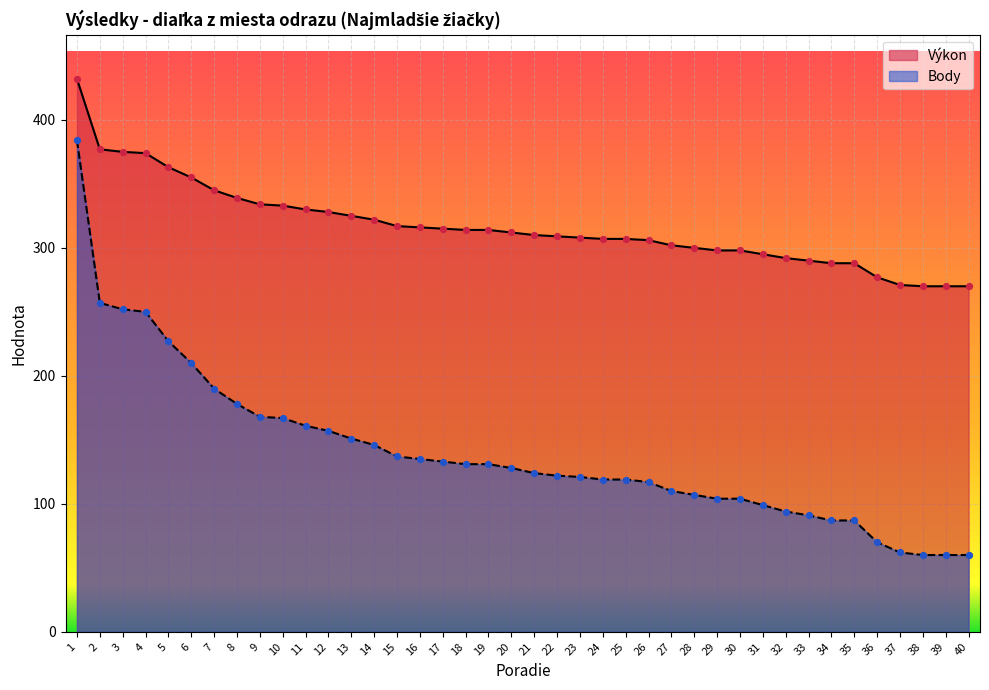

Which series reaches the minimum Y coordinate?

Body